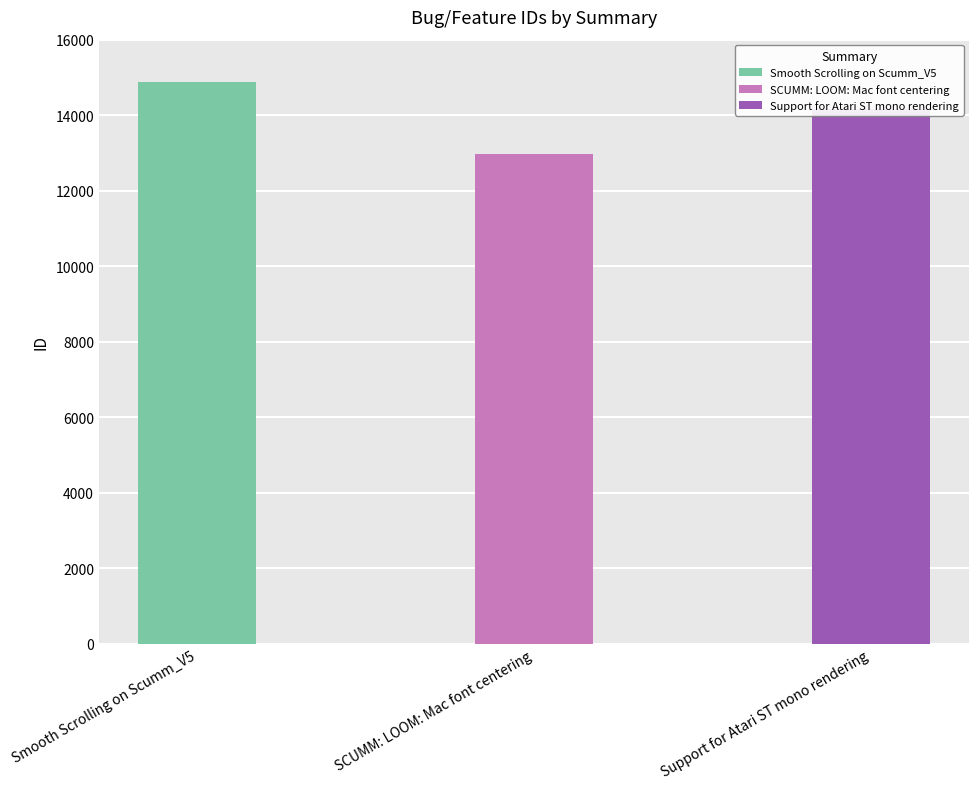

What is the smallest value displayed?

12984